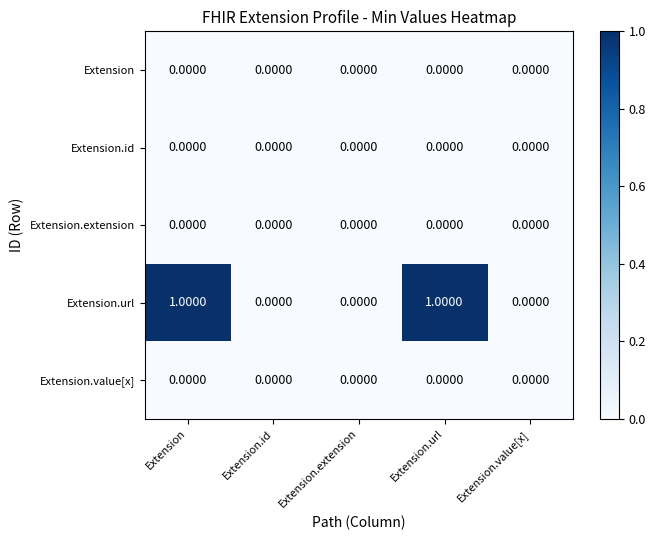

Which series has the largest range (max minus min)?

Extension.url